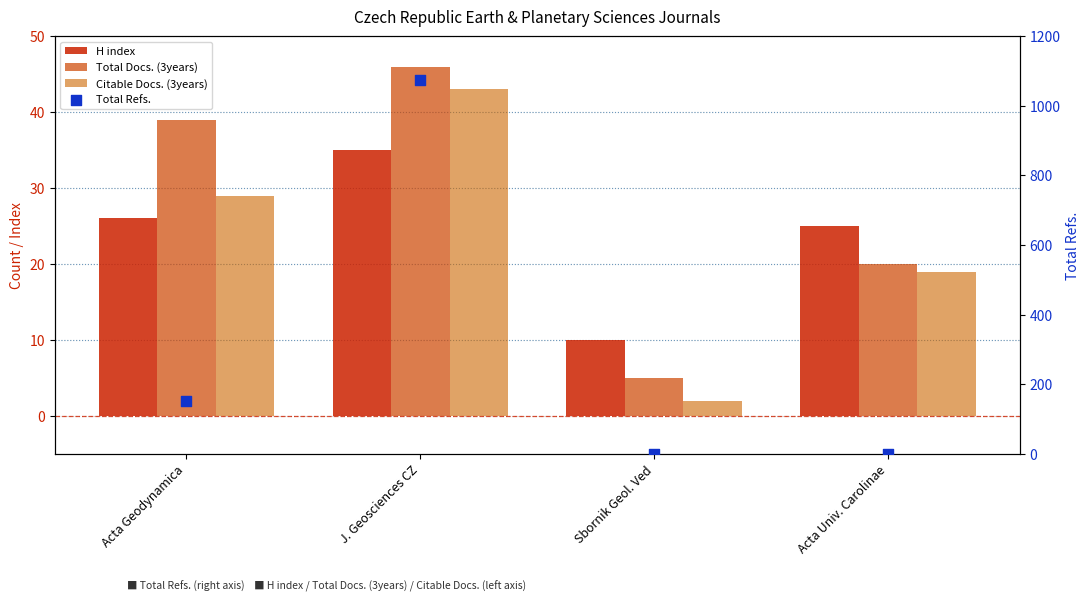

At which category is the sum across all series the highest?

J. Geosciences CZ